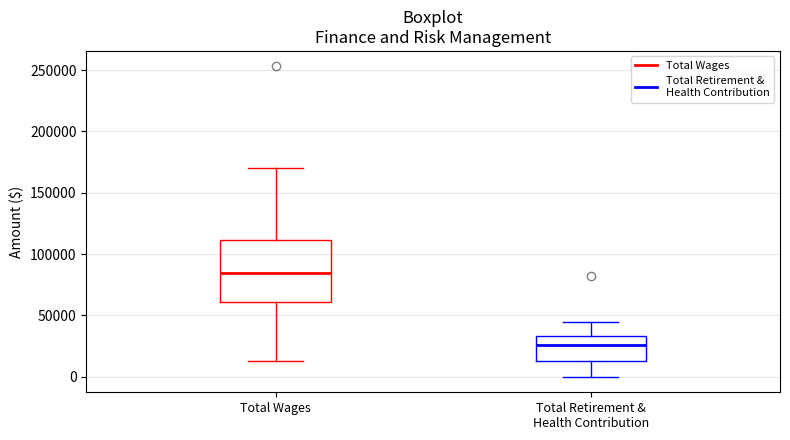

Reading left to right, read every box against the y-axis: the position of its median line, the range the box covers, and the ends of its whiskers. The values are not printed on the chart, so give them approximately, as read against the axis.

Total Wages: median 85000, box 60000 to 110000, whiskers 10000 to 170000
Total Retirement & Health Contribution: median 25000, box 15000 to 35000, whiskers 0 to 45000